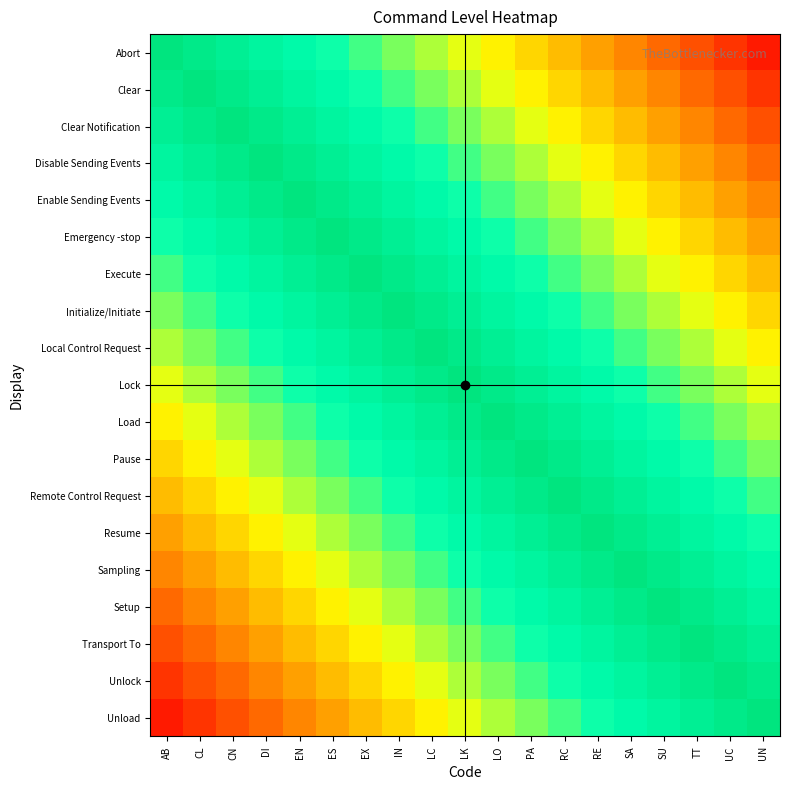

Reading right to left, list all the values displayed in this chart.

Abort: UN=0.1	UC=0.1	TT=0.2	SU=0.2	SA=0.3	RE=0.3	RC=0.4	PA=0.4	LO=0.5	LK=0.5	LC=0.6	IN=0.6	EX=0.7	ES=0.7	EN=0.8	DI=0.8	CN=0.9	CL=0.9	AB=1.0
Clear: UN=0.1	UC=0.2	TT=0.2	SU=0.3	SA=0.3	RE=0.4	RC=0.4	PA=0.5	LO=0.5	LK=0.6	LC=0.6	IN=0.7	EX=0.7	ES=0.8	EN=0.8	DI=0.9	CN=0.9	CL=1.0	AB=0.9
Clear Notification: UN=0.2	UC=0.2	TT=0.3	SU=0.3	SA=0.4	RE=0.4	RC=0.5	PA=0.5	LO=0.6	LK=0.6	LC=0.7	IN=0.7	EX=0.8	ES=0.8	EN=0.9	DI=0.9	CN=1.0	CL=0.9	AB=0.9
Disable Sending Events: UN=0.2	UC=0.3	TT=0.3	SU=0.4	SA=0.4	RE=0.5	RC=0.5	PA=0.6	LO=0.6	LK=0.7	LC=0.7	IN=0.8	EX=0.8	ES=0.9	EN=0.9	DI=1.0	CN=0.9	CL=0.9	AB=0.8
Enable Sending Events: UN=0.3	UC=0.3	TT=0.4	SU=0.4	SA=0.5	RE=0.5	RC=0.6	PA=0.6	LO=0.7	LK=0.7	LC=0.8	IN=0.8	EX=0.9	ES=0.9	EN=1.0	DI=0.9	CN=0.9	CL=0.8	AB=0.8
Emergency -stop: UN=0.3	UC=0.4	TT=0.4	SU=0.5	SA=0.5	RE=0.6	RC=0.6	PA=0.7	LO=0.7	LK=0.8	LC=0.8	IN=0.9	EX=0.9	ES=1.0	EN=0.9	DI=0.9	CN=0.8	CL=0.8	AB=0.7
Execute: UN=0.4	UC=0.4	TT=0.5	SU=0.5	SA=0.6	RE=0.6	RC=0.7	PA=0.7	LO=0.8	LK=0.8	LC=0.9	IN=0.9	EX=1.0	ES=0.9	EN=0.9	DI=0.8	CN=0.8	CL=0.7	AB=0.7
Initialize/Initiate: UN=0.4	UC=0.5	TT=0.5	SU=0.6	SA=0.6	RE=0.7	RC=0.7	PA=0.8	LO=0.8	LK=0.9	LC=0.9	IN=1.0	EX=0.9	ES=0.9	EN=0.8	DI=0.8	CN=0.7	CL=0.7	AB=0.6
Local Control Request: UN=0.5	UC=0.5	TT=0.6	SU=0.6	SA=0.7	RE=0.7	RC=0.8	PA=0.8	LO=0.9	LK=0.9	LC=1.0	IN=0.9	EX=0.9	ES=0.8	EN=0.8	DI=0.7	CN=0.7	CL=0.6	AB=0.6
Lock: UN=0.5	UC=0.6	TT=0.6	SU=0.7	SA=0.7	RE=0.8	RC=0.8	PA=0.9	LO=0.9	LK=1.0	LC=0.9	IN=0.9	EX=0.8	ES=0.8	EN=0.7	DI=0.7	CN=0.6	CL=0.6	AB=0.5
Load: UN=0.6	UC=0.6	TT=0.7	SU=0.7	SA=0.8	RE=0.8	RC=0.9	PA=0.9	LO=1.0	LK=0.9	LC=0.9	IN=0.8	EX=0.8	ES=0.7	EN=0.7	DI=0.6	CN=0.6	CL=0.5	AB=0.5
Pause: UN=0.6	UC=0.7	TT=0.7	SU=0.8	SA=0.8	RE=0.9	RC=0.9	PA=1.0	LO=0.9	LK=0.9	LC=0.8	IN=0.8	EX=0.7	ES=0.7	EN=0.6	DI=0.6	CN=0.5	CL=0.5	AB=0.4
Remote Control Request: UN=0.7	UC=0.7	TT=0.8	SU=0.8	SA=0.9	RE=0.9	RC=1.0	PA=0.9	LO=0.9	LK=0.8	LC=0.8	IN=0.7	EX=0.7	ES=0.6	EN=0.6	DI=0.5	CN=0.5	CL=0.4	AB=0.4
Resume: UN=0.7	UC=0.8	TT=0.8	SU=0.9	SA=0.9	RE=1.0	RC=0.9	PA=0.9	LO=0.8	LK=0.8	LC=0.7	IN=0.7	EX=0.6	ES=0.6	EN=0.5	DI=0.5	CN=0.4	CL=0.4	AB=0.3
Sampling: UN=0.8	UC=0.8	TT=0.9	SU=0.9	SA=1.0	RE=0.9	RC=0.9	PA=0.8	LO=0.8	LK=0.7	LC=0.7	IN=0.6	EX=0.6	ES=0.5	EN=0.5	DI=0.4	CN=0.4	CL=0.3	AB=0.3
Setup: UN=0.8	UC=0.9	TT=0.9	SU=1.0	SA=0.9	RE=0.9	RC=0.8	PA=0.8	LO=0.7	LK=0.7	LC=0.6	IN=0.6	EX=0.5	ES=0.5	EN=0.4	DI=0.4	CN=0.3	CL=0.3	AB=0.2
Transport To: UN=0.9	UC=0.9	TT=1.0	SU=0.9	SA=0.9	RE=0.8	RC=0.8	PA=0.7	LO=0.7	LK=0.6	LC=0.6	IN=0.5	EX=0.5	ES=0.4	EN=0.4	DI=0.3	CN=0.3	CL=0.2	AB=0.2
Unlock: UN=0.9	UC=1.0	TT=0.9	SU=0.9	SA=0.8	RE=0.8	RC=0.7	PA=0.7	LO=0.6	LK=0.6	LC=0.5	IN=0.5	EX=0.4	ES=0.4	EN=0.3	DI=0.3	CN=0.2	CL=0.2	AB=0.1
Unload: UN=1.0	UC=0.9	TT=0.9	SU=0.8	SA=0.8	RE=0.7	RC=0.7	PA=0.6	LO=0.6	LK=0.5	LC=0.5	IN=0.4	EX=0.4	ES=0.3	EN=0.3	DI=0.2	CN=0.2	CL=0.1	AB=0.1